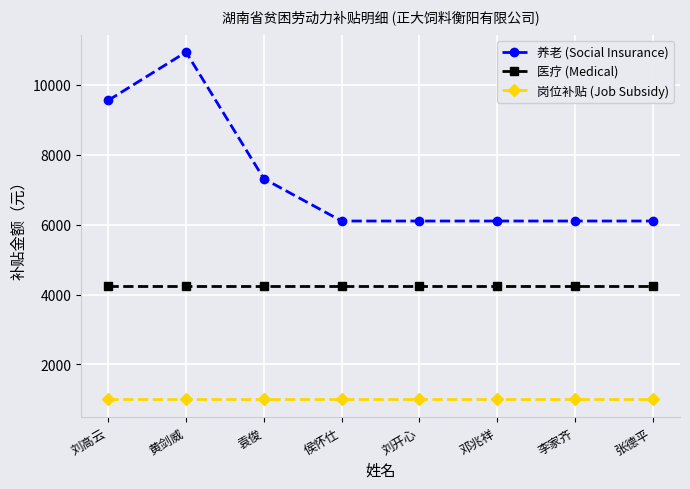

Where is the first local maximum for 养老 (Social Insurance)?

黄剑威